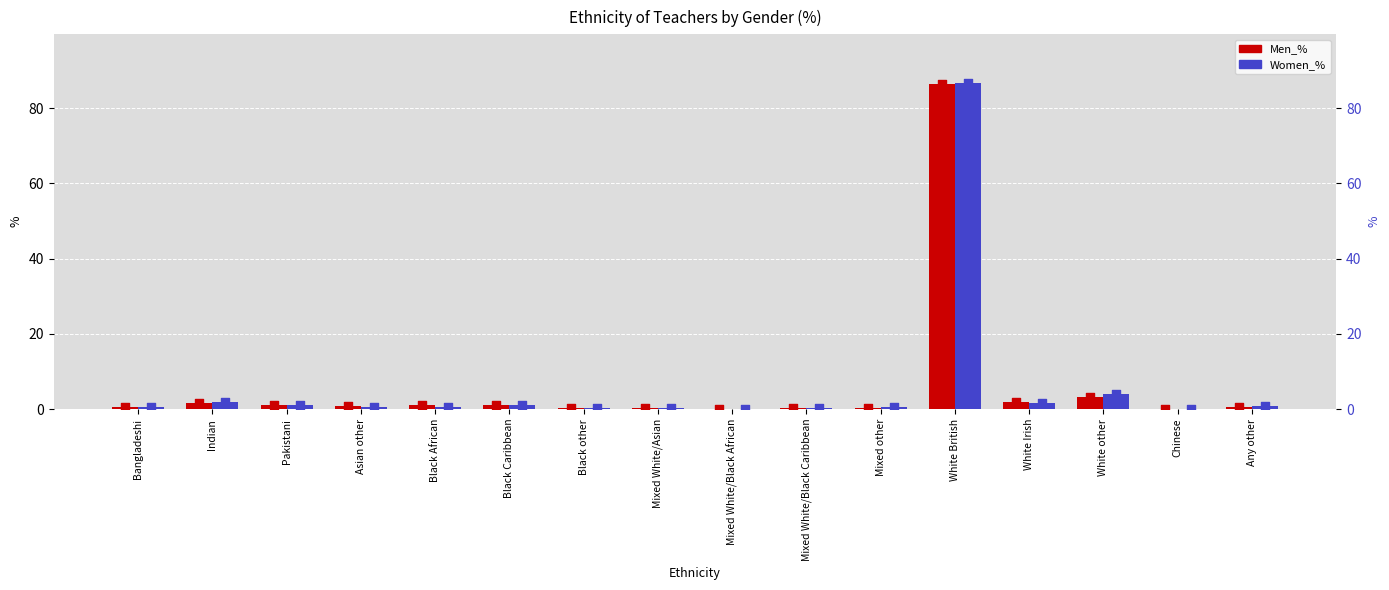

What is the sum of all Men_% values?

99.9